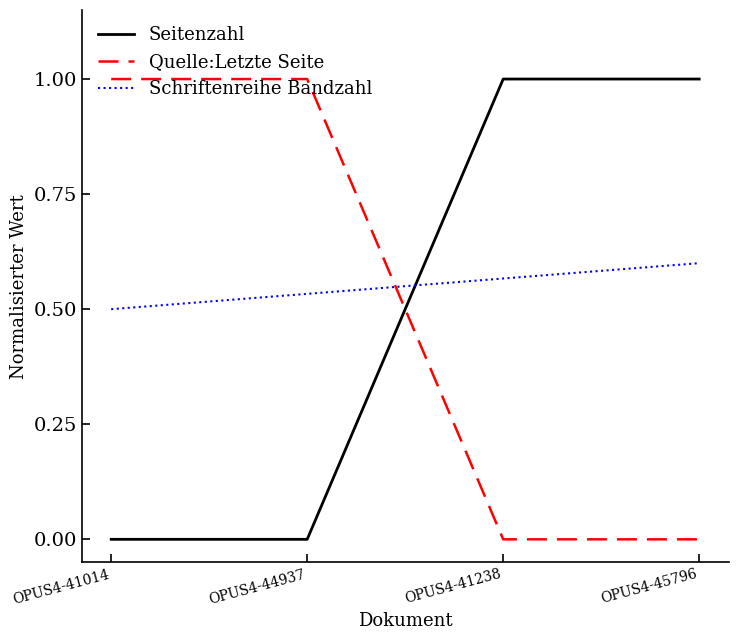

What is the difference between the second highest and minimum values in the Quelle:Letzte Seite series?

1.0